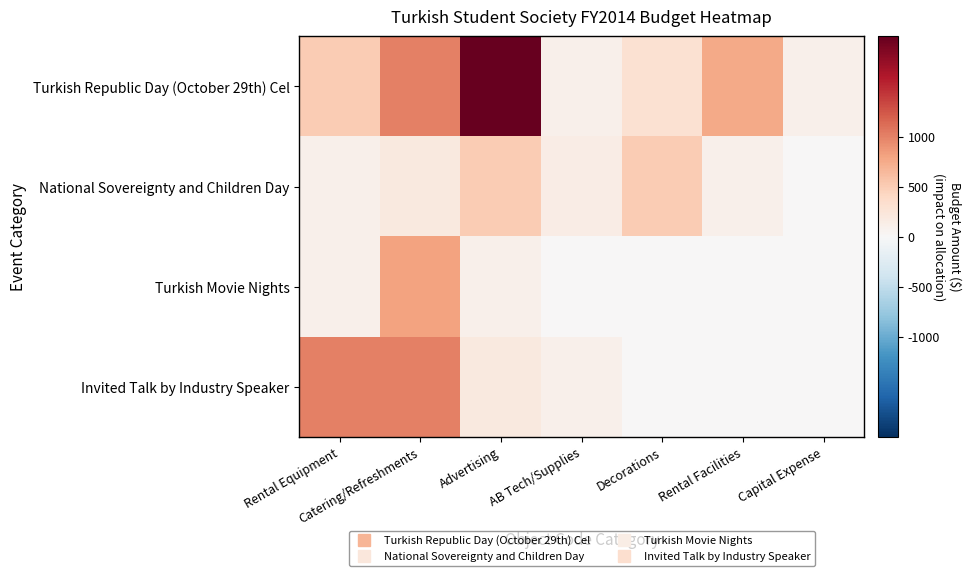

Reading left to right, transcribe all the data shown in this chart.

Turkish Republic Day (October 29th) Cel: Rental Equipment=500	Catering/Refreshments=1000	Advertising=2000	AB Tech/Supplies=100	Decorations=300	Rental Facilities=750	Capital Expense=100
National Sovereignty and Children Day: Rental Equipment=100	Catering/Refreshments=200	Advertising=500	AB Tech/Supplies=150	Decorations=500	Rental Facilities=100	Capital Expense=0
Turkish Movie Nights: Rental Equipment=100	Catering/Refreshments=800	Advertising=100	AB Tech/Supplies=0	Decorations=0	Rental Facilities=0	Capital Expense=0
Invited Talk by Industry Speaker: Rental Equipment=1000	Catering/Refreshments=1000	Advertising=200	AB Tech/Supplies=100	Decorations=0	Rental Facilities=0	Capital Expense=0